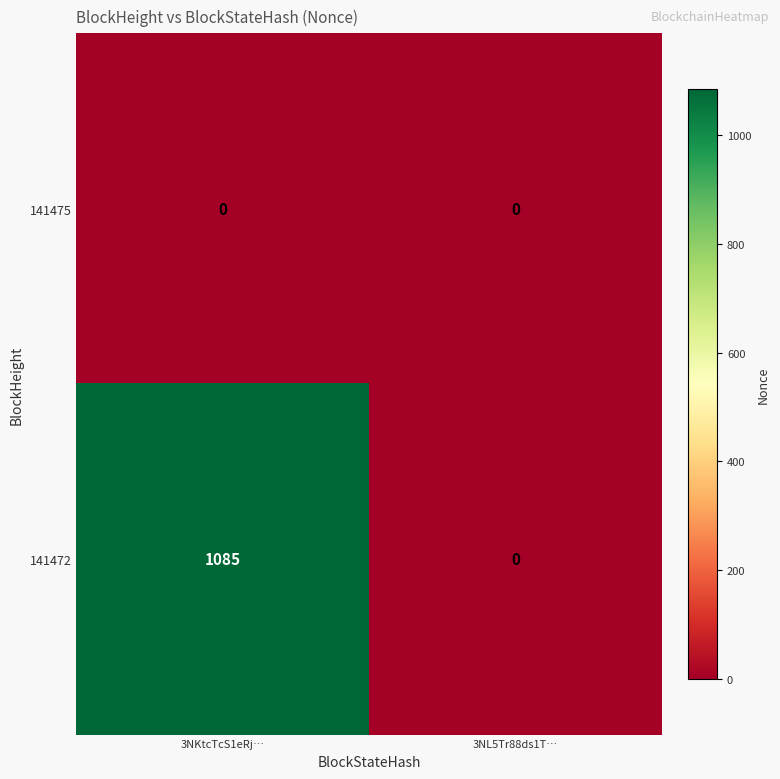

The value of 141475 at 3NL5Tr88ds1T… is 0. True or false?

True